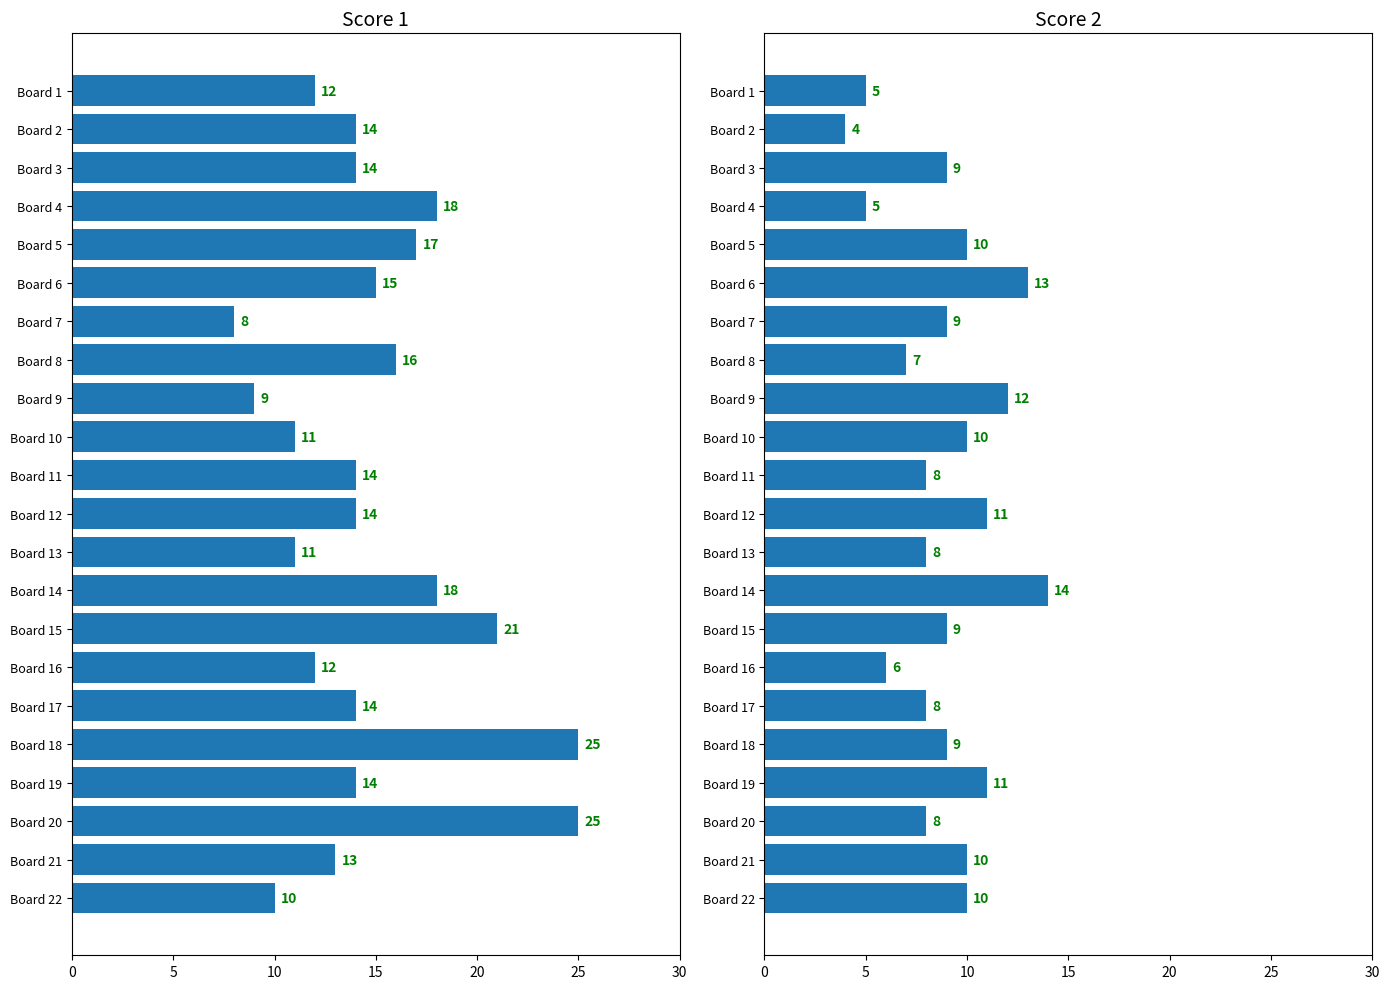

The value of Score 2 at Board 12 is 15. True or false?

False